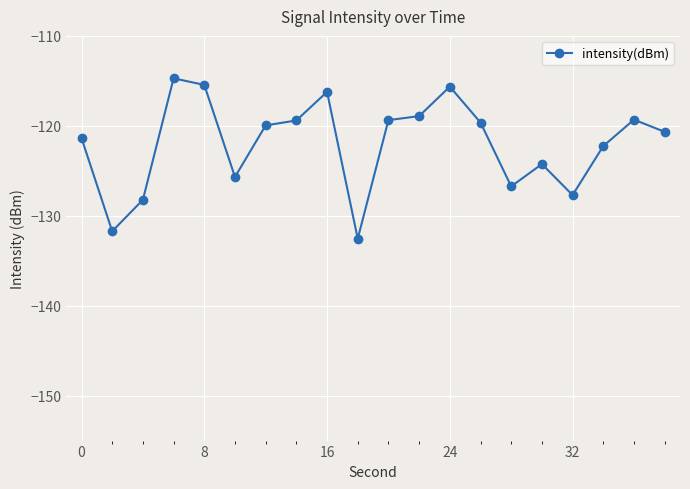

What is the difference between the maximum and minimum values?

17.8